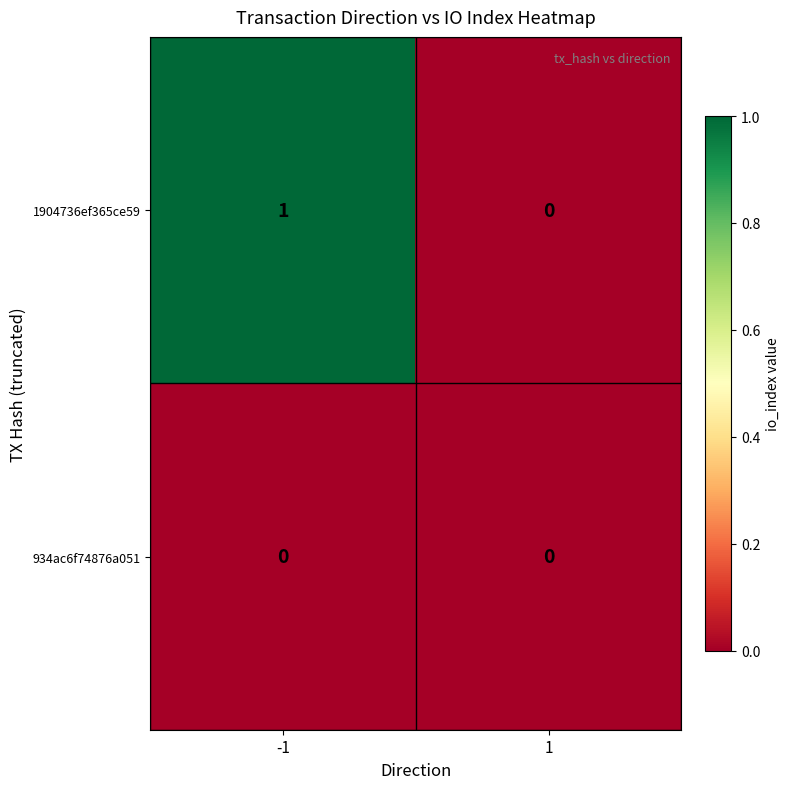

Rank the series at -1 from lowest to highest value.

934ac6f74876a051, 1904736ef365ce59